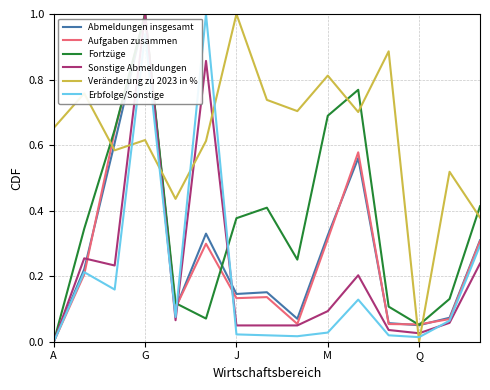

True or false: Veränderung zu 2023 in % and Fortzüge intersect in this chart.

True